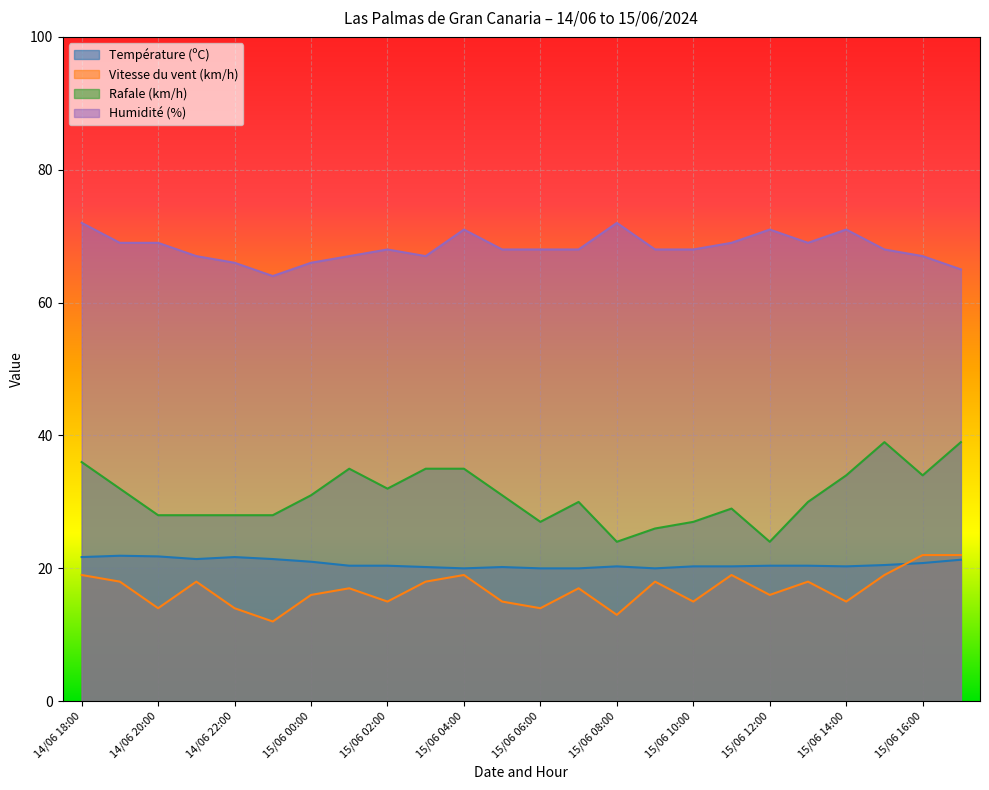

What is the label of the 7th point from the right?

15/06 11:00